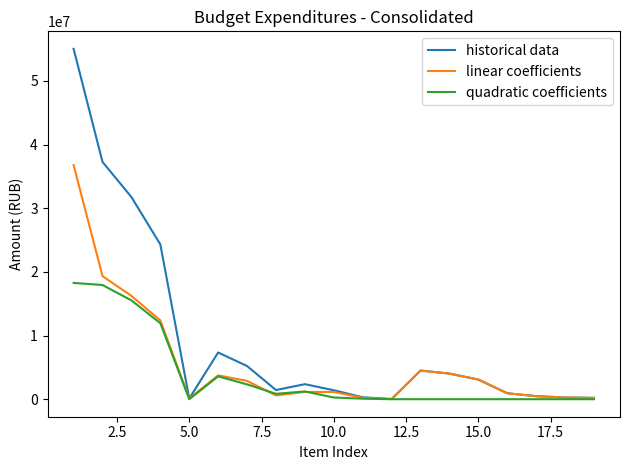

What is the greatest value displayed?

55036741.7